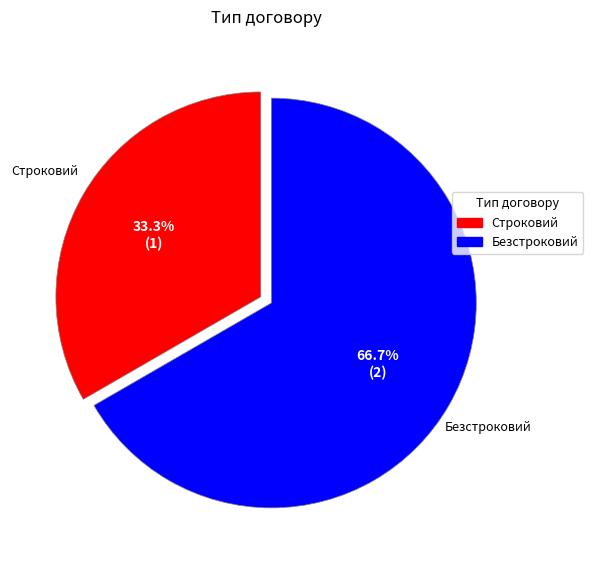

To the nearest percent, what is the difference between the Безстроковий and Строковий slice percentages?

33%